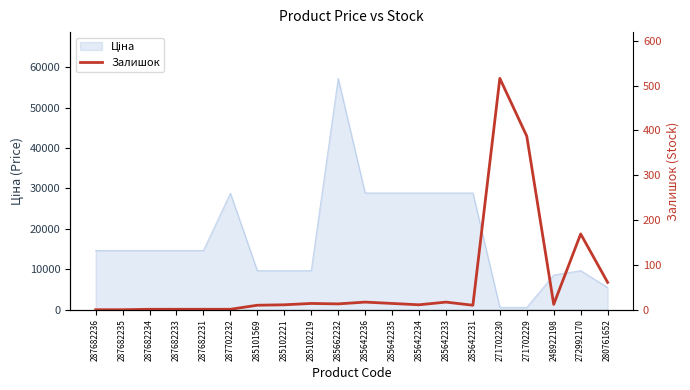

At which category does the chart reach its peak across all series?

271702230